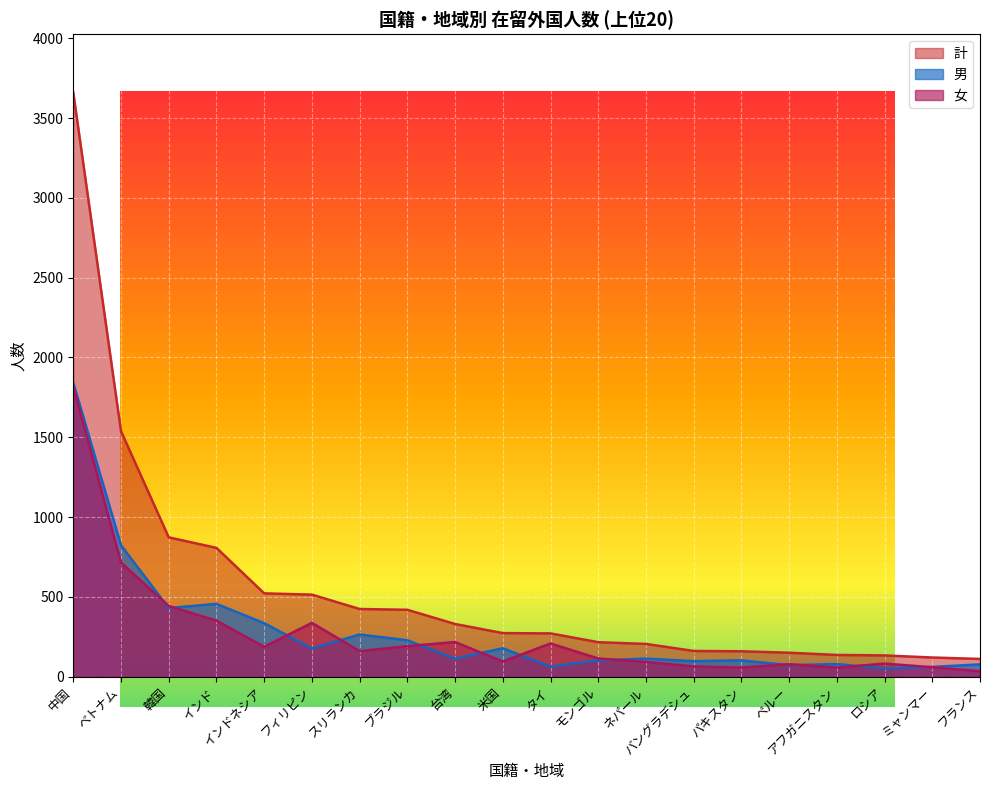

List the labels in order of 女 value, smallest first.

フランス, パキスタン, アフガニスタン, ミャンマー, バングラデシュ, ペルー, ロシア, ネパール, 米国, モンゴル, スリランカ, インドネシア, ブラジル, タイ, 台湾, フィリピン, インド, 韓国, ベトナム, 中国